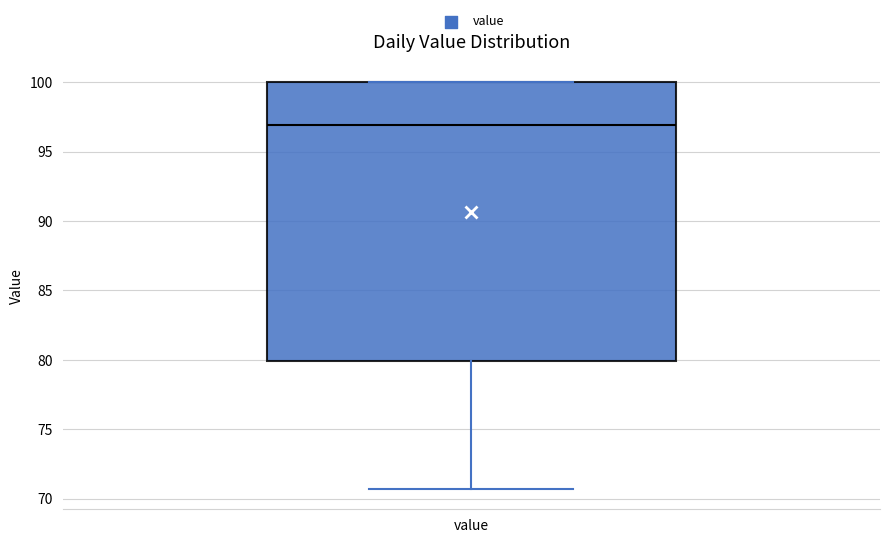

Transcribe this box plot: give where the median line is, the range the box spans, and where the two whiskers end, as read against the y-axis. The values are not printed on the chart, so give them approximately, as read against the axis.

median 97.0, box 80.0 to 100.0, whiskers 70.5 to 100.0